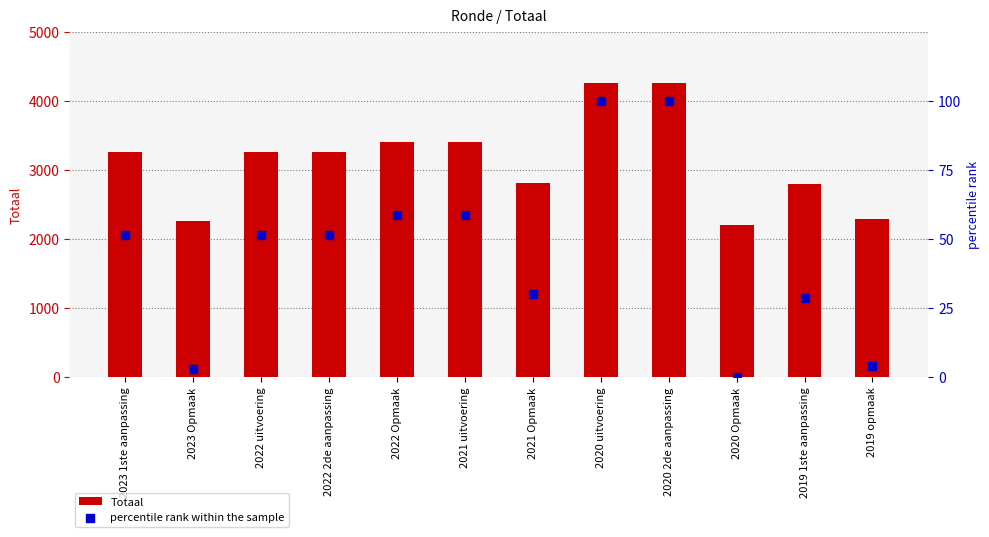

Is the value of percentile rank within the sample at 2019 1ste aanpassing greater than the value of Totaal at 2021 uitvoering?

No